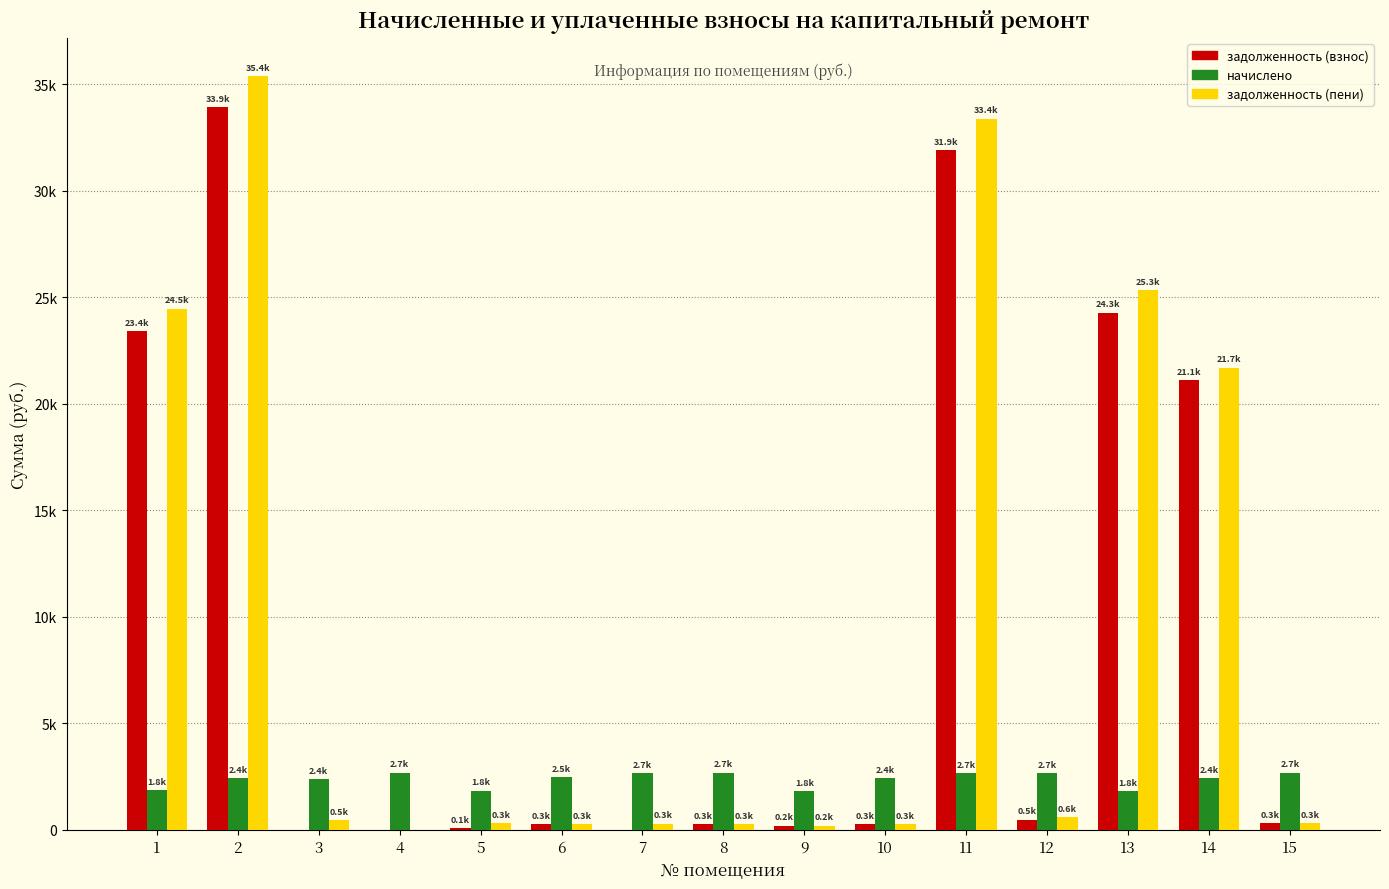

What is the value of the задолженность (пени) bar at the 11th from the left?

33375.5